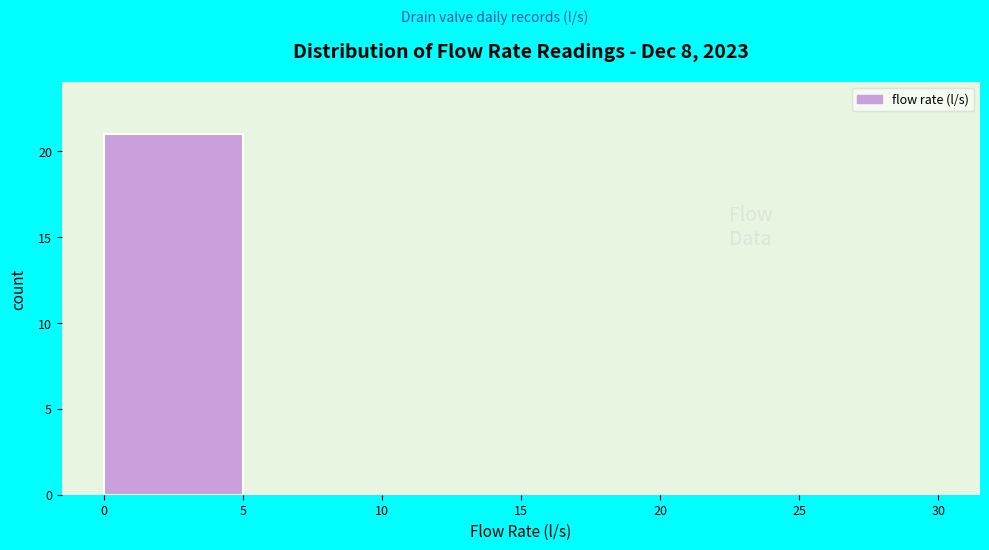

What is the height of the bar covering 0 to 5 on the x-axis? The values are not printed on the chart, so give them approximately, as read against the axis.

21